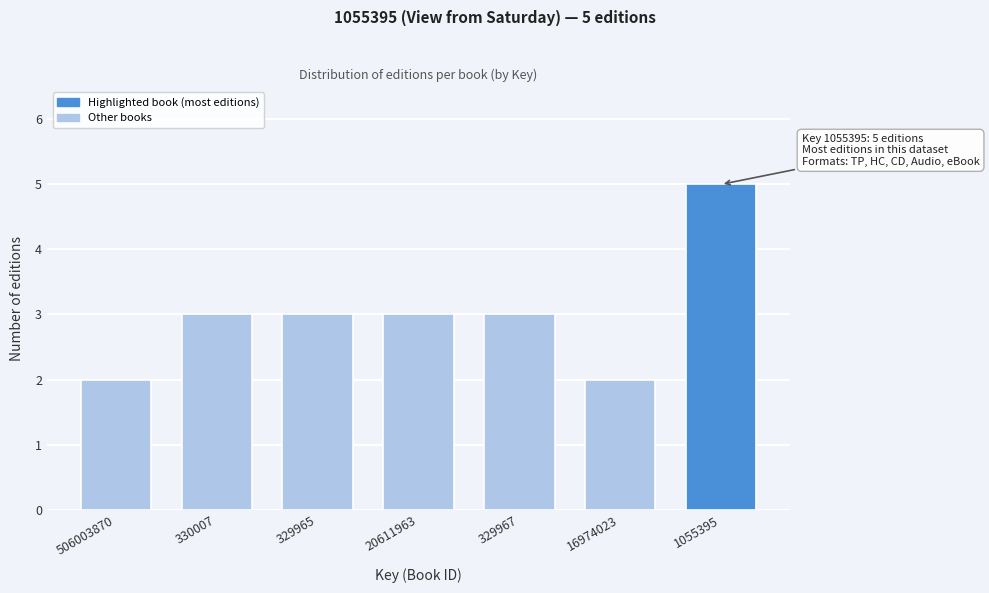

Reading right to left, what are all the values shown in this chart?

5	2	3	3	3	3	2